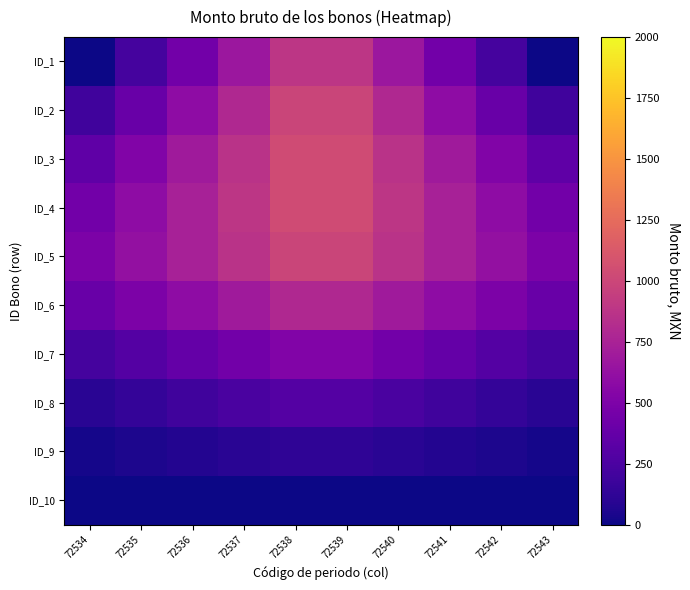

Which has a higher value, 72537 or 72538?

72538